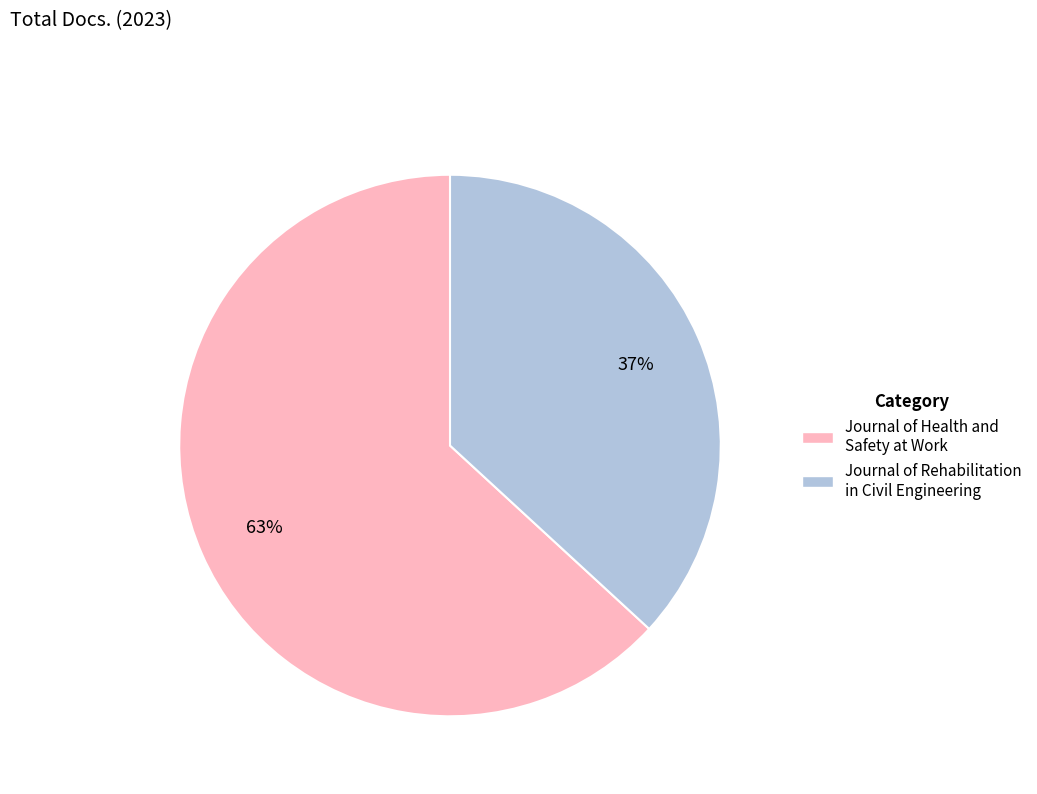

To the nearest percent, what portion does Journal of Rehabilitation in Civil Engineering represent?

37%